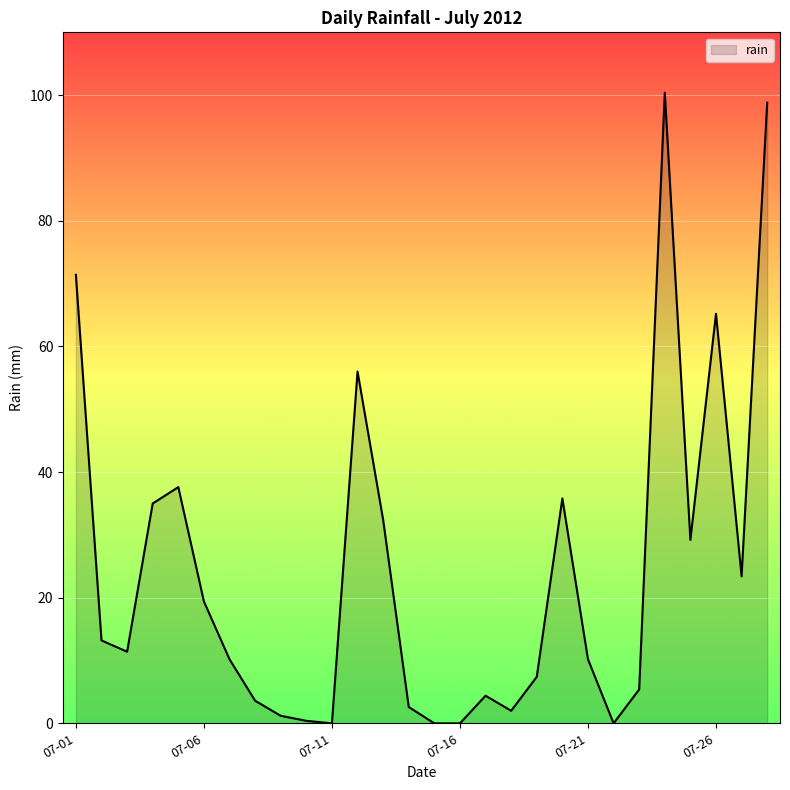

What is the greatest value displayed?

100.4